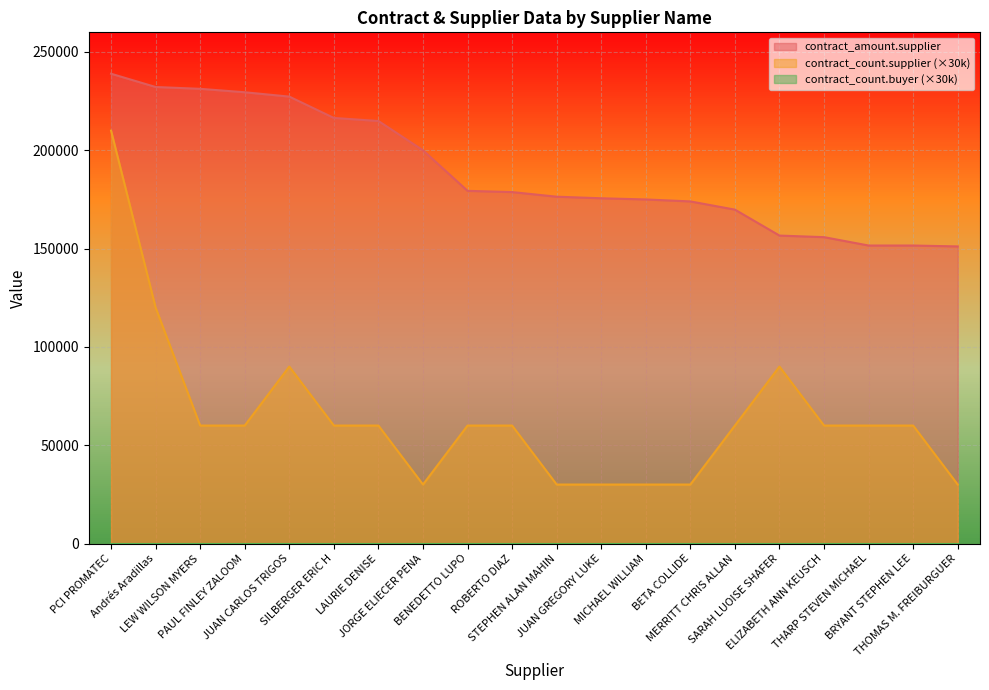

What is the approximate value of contract_count.supplier at LEW WILSON MYERS?

60000.0